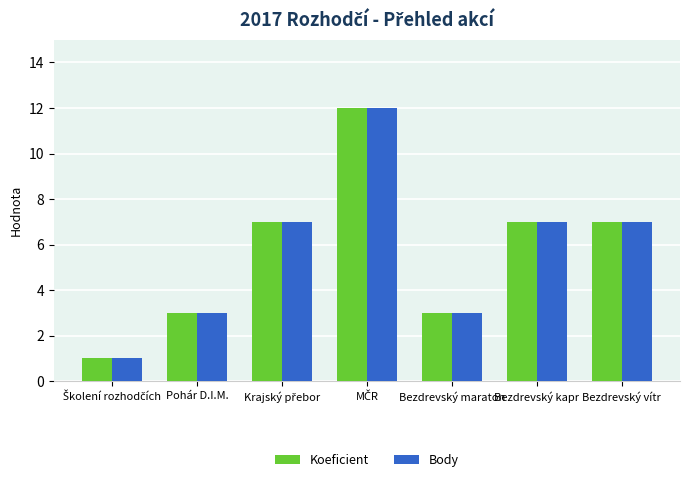

What position from the right is Pohár D.I.M.?

6